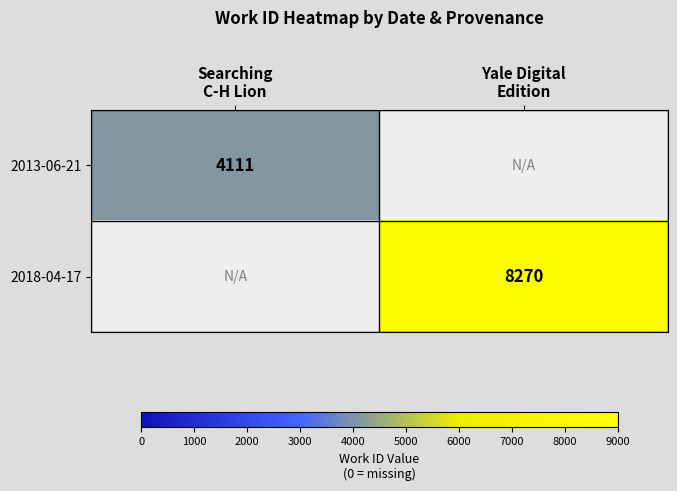

Rank the series by their average value, from lowest to highest.

2013-06-21, 2018-04-17